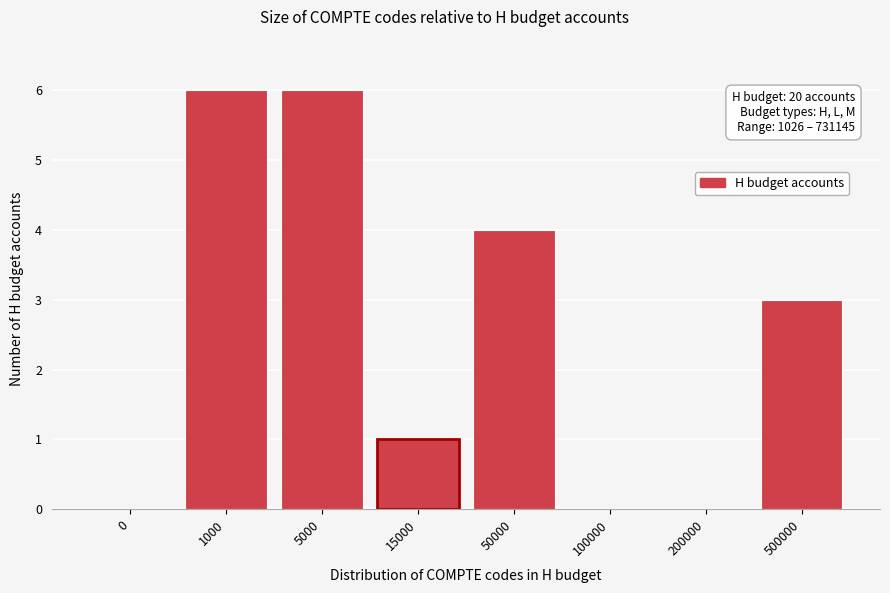

Reading right to left, transcribe all the data shown in this chart.

500000=3	200000=0	100000=0	50000=4	15000=1	5000=6	1000=6	0=0